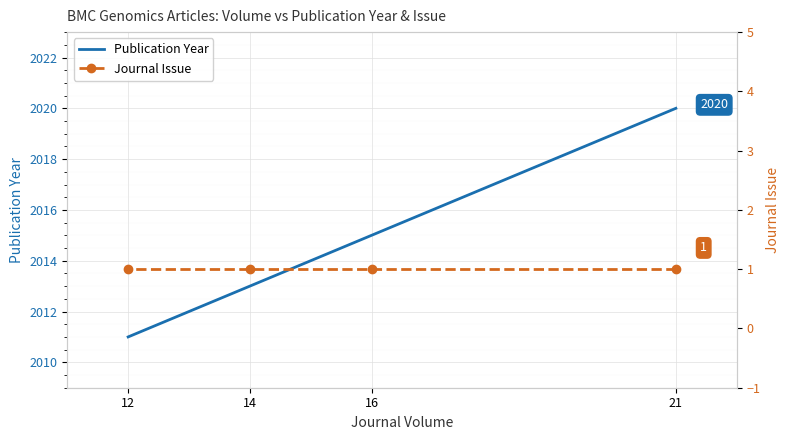

The Publication Year series shows 2020 at 21. True or false?

True